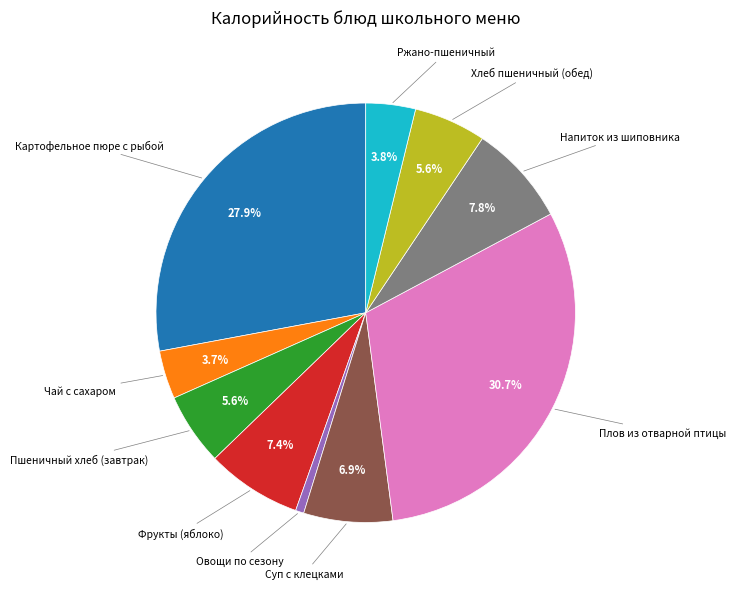

Is there any slice that represents more than half of the pie?

No